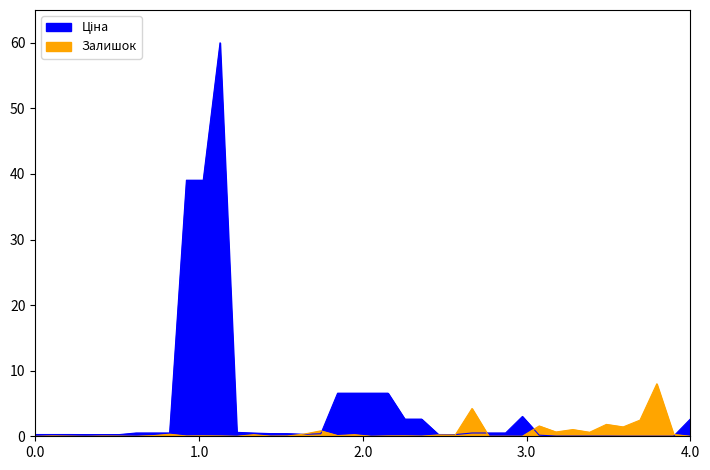

At how many categories does at least one series exceed 2?

14